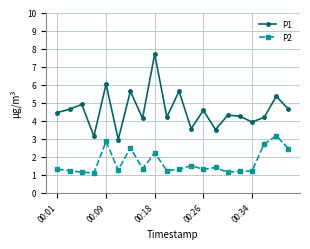

What is the difference between the second highest and second lowest values in the P2 series?

1.7